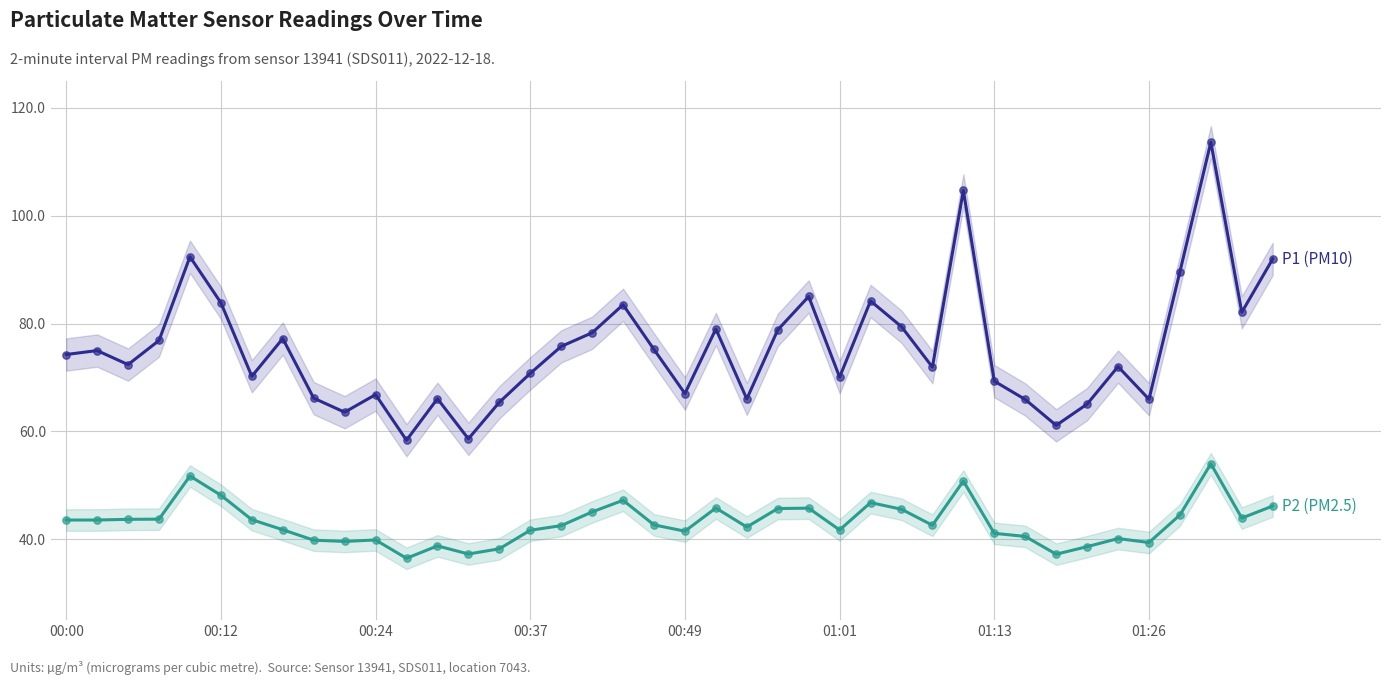

Which series reaches the maximum Y coordinate?

P1 (PM10)